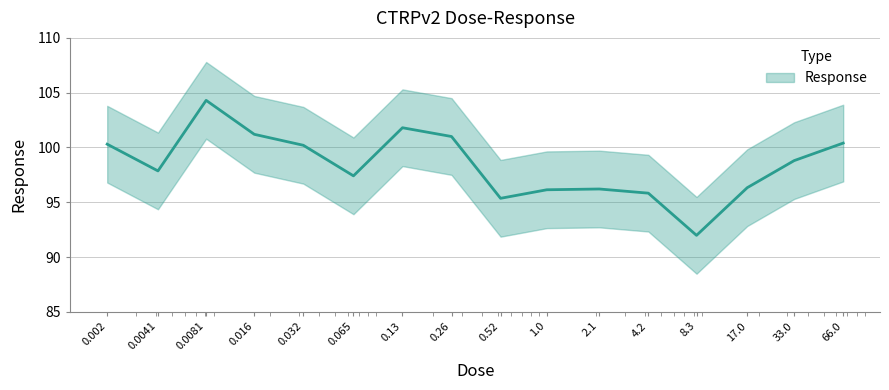

Between 0.52 and 0.032, which is larger?

0.032